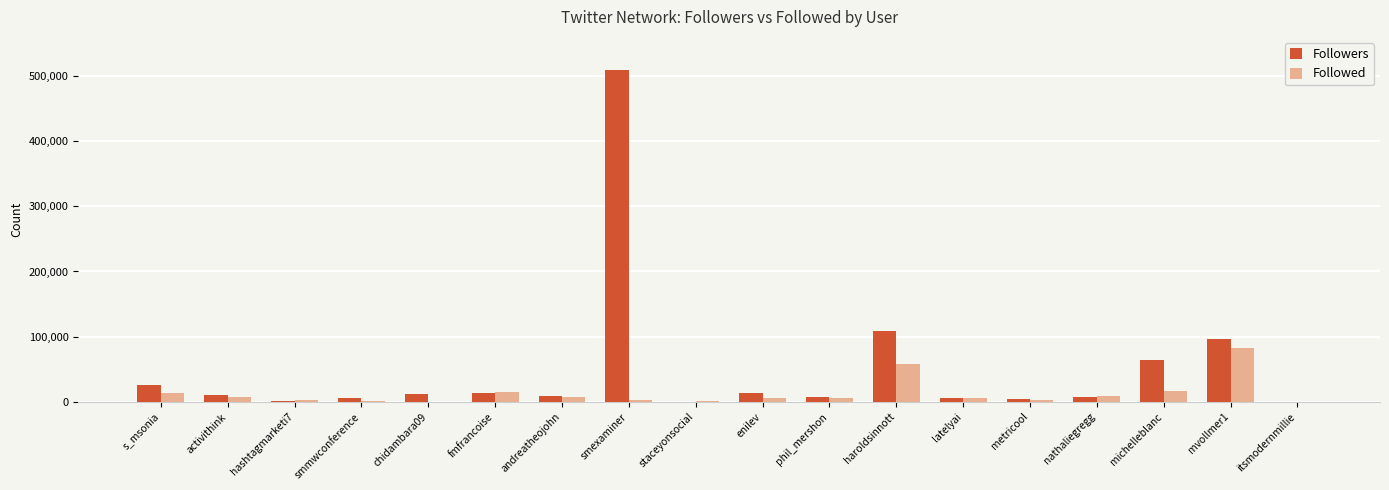

What are all the series names shown in the legend?

Followers, Followed